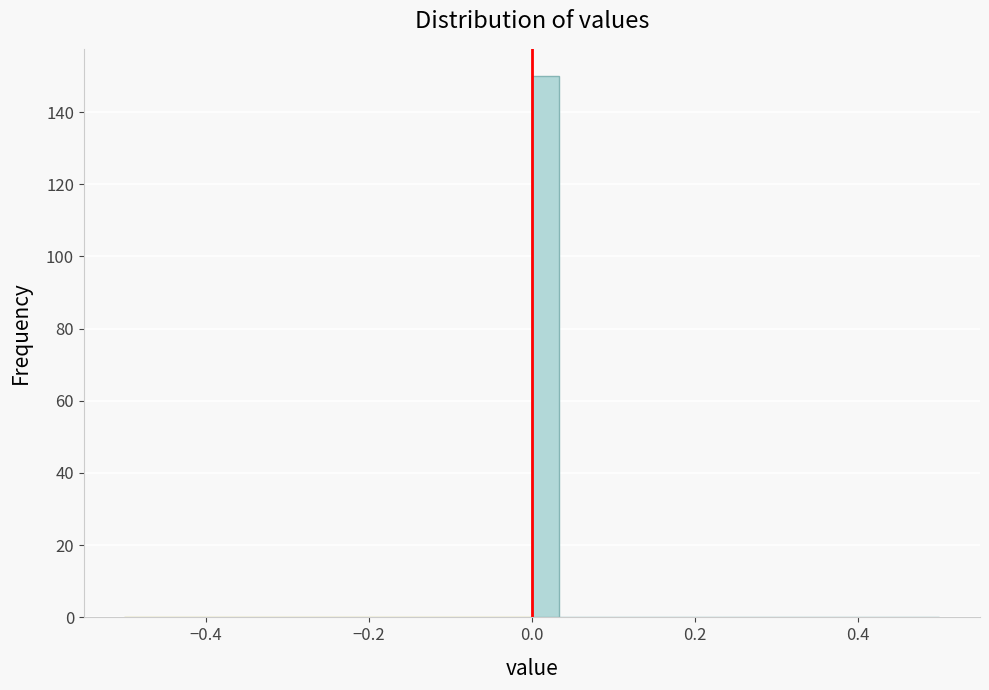

Around what value on the x-axis is the tallest bar? Give the approximate position of its centre, as read against the axis.

0.02